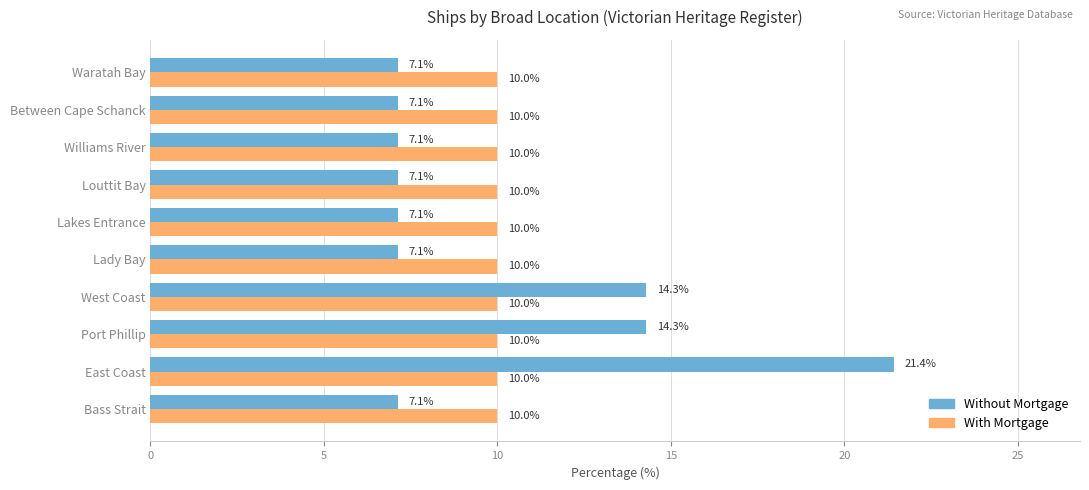

Which series changed the most between East Coast and Lady Bay?

Without Mortgage